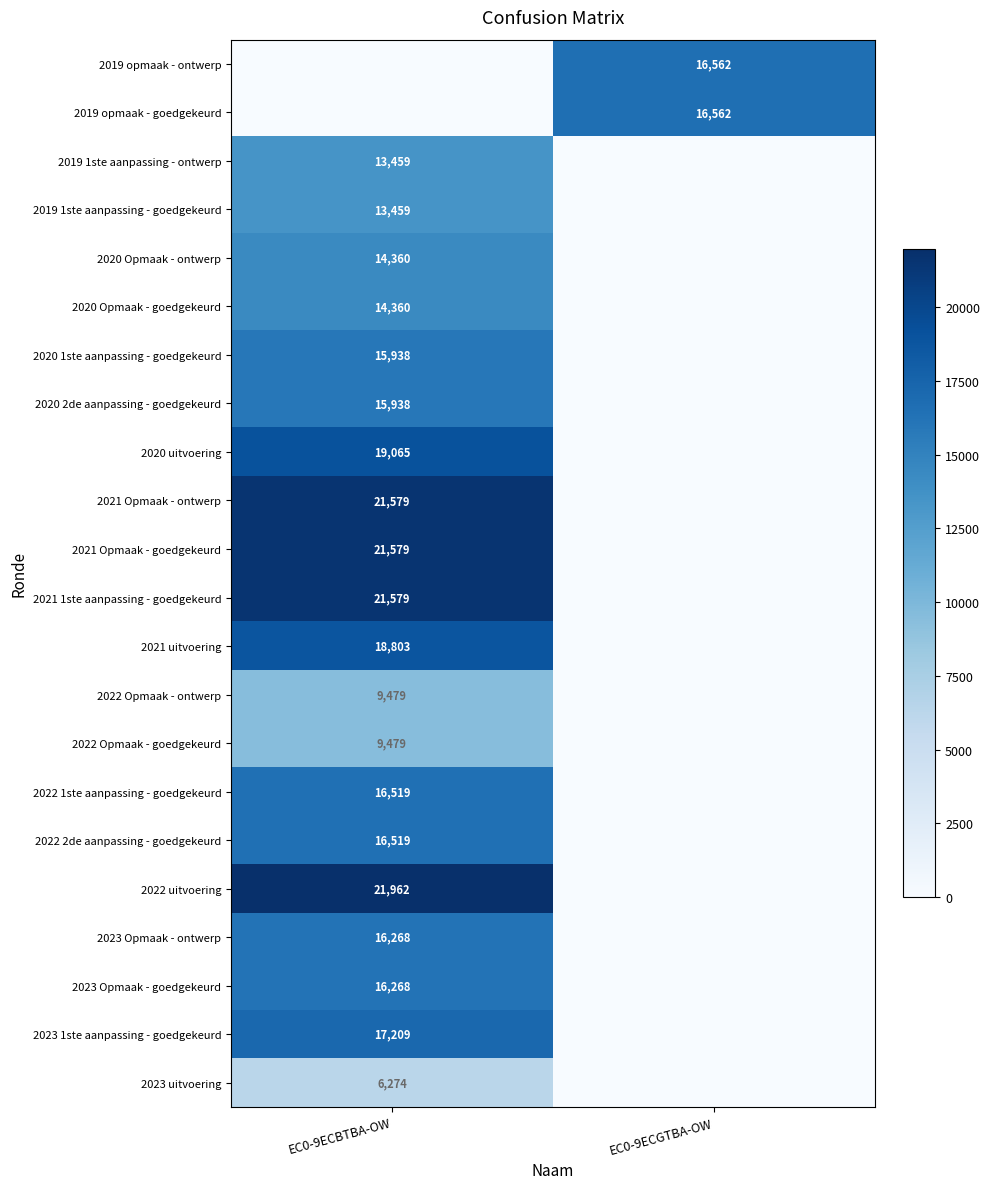

What is the difference between the 2020 uitvoering values at EC0-9ECGTBA-OW and EC0-9ECBTBA-OW?

19065